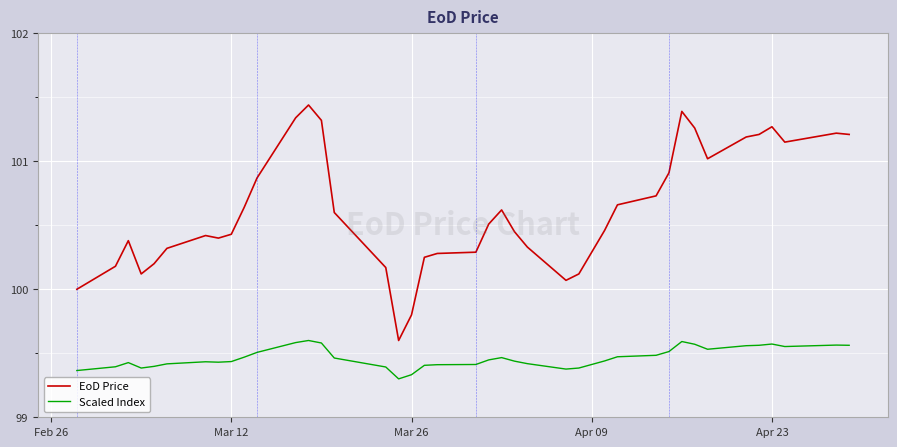

Rank the series by their maximum value, from highest to lowest.

EoD Price, Scaled Index